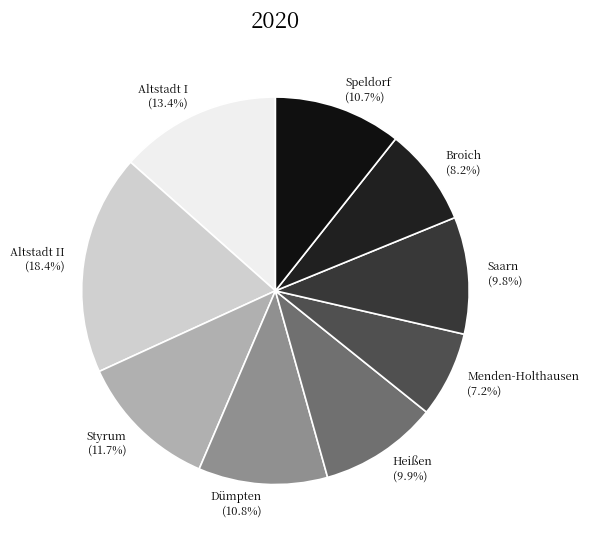

Which has a higher value, Dümpten or Altstadt II?

Altstadt II